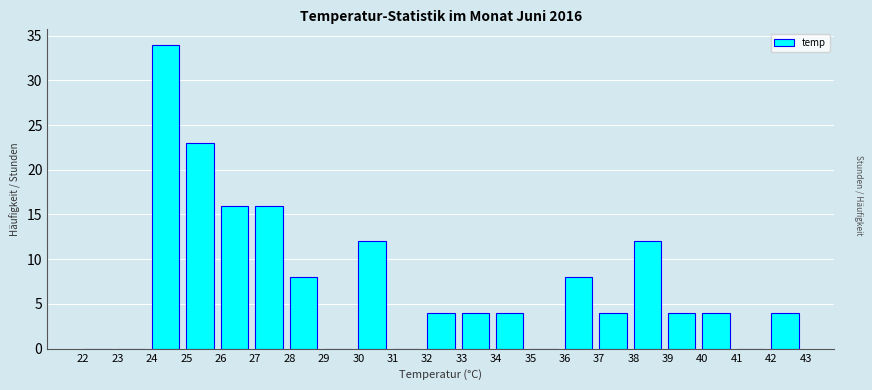

Reading left to right, list every bar in this chart as the range it spans on the x-axis followed by its height. The values are not printed on the chart, so give them approximately, as read against the axis.

22 to 23: 0
23 to 24: 0
24 to 25: 34
25 to 26: 23
26 to 27: 16
27 to 28: 16
28 to 29: 8
29 to 30: 0
30 to 31: 12
31 to 32: 0
32 to 33: 4
33 to 34: 4
34 to 35: 4
35 to 36: 0
36 to 37: 8
37 to 38: 4
38 to 39: 12
39 to 40: 4
40 to 41: 4
41 to 42: 0
42 to 43: 4